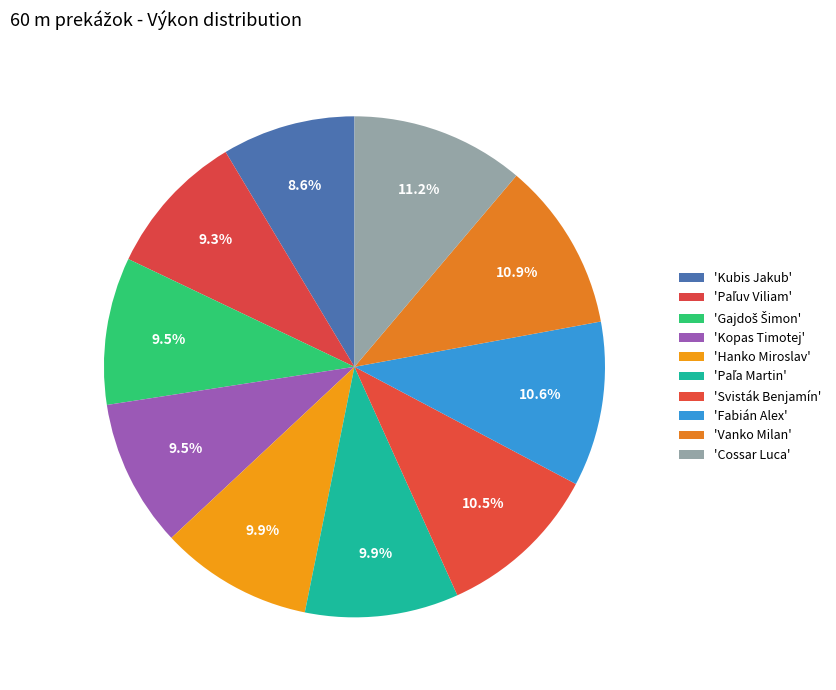

Which category has the smallest portion of the pie?

Kubis Jakub